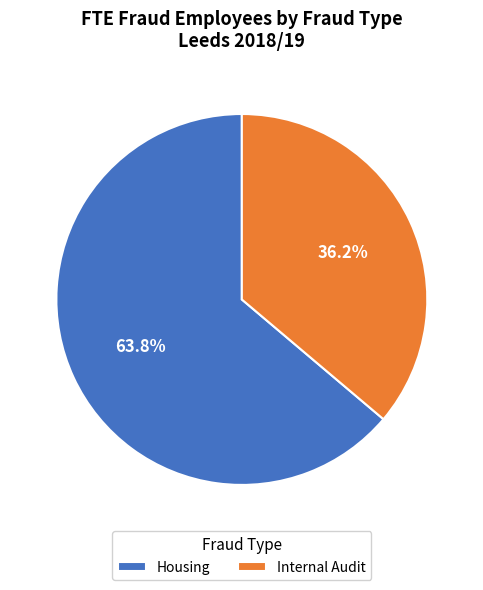

Which slice is the largest?

Housing